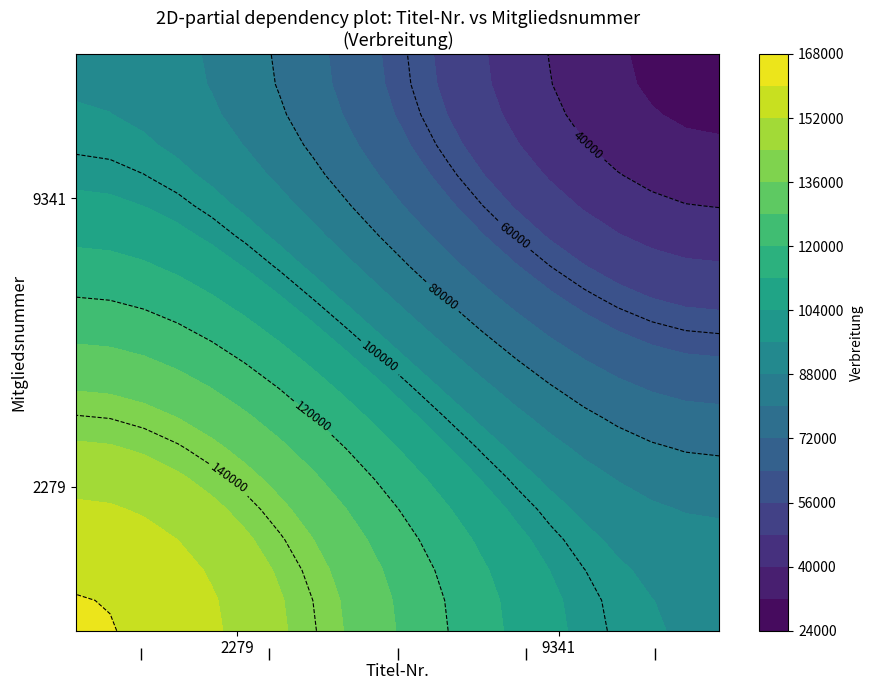

Which series has the largest range (max minus min)?

2279